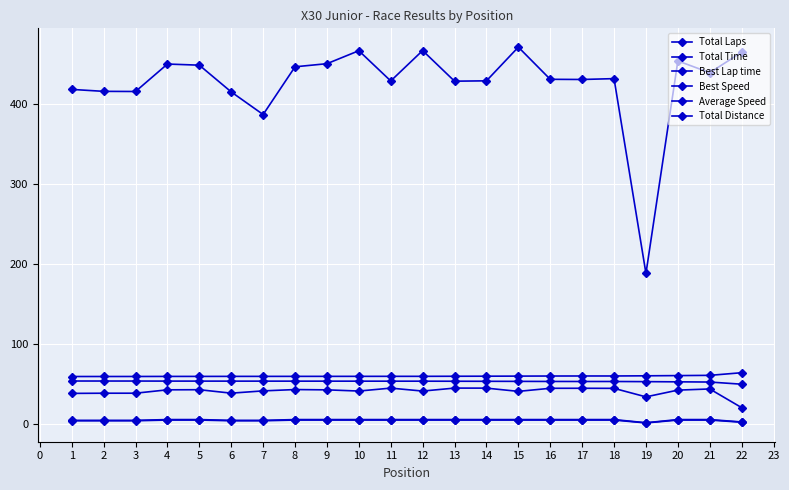

Which series has the largest range (max minus min)?

Total Time